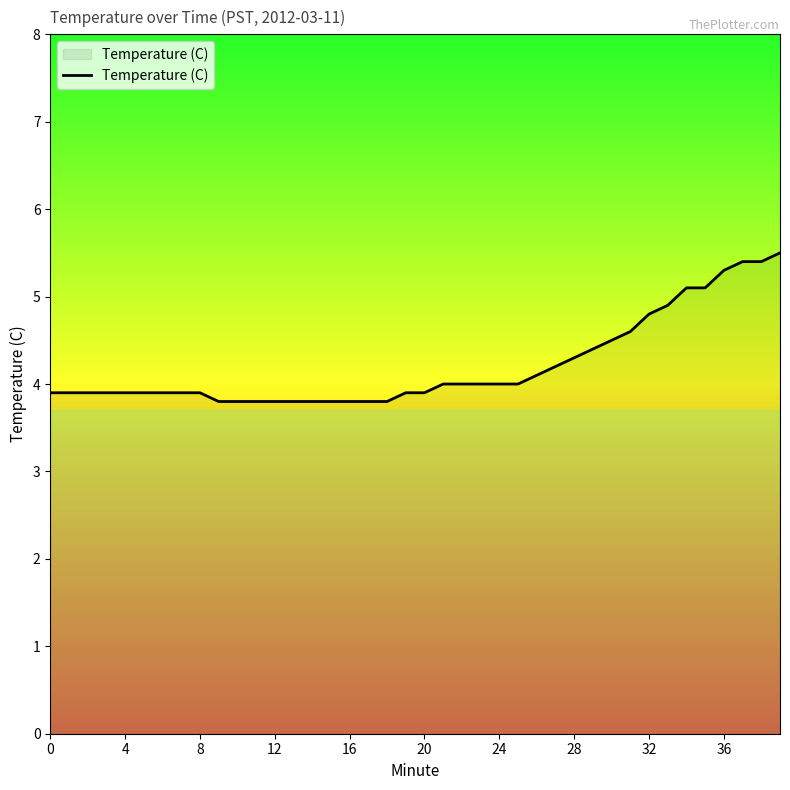

What is the greatest value displayed?

5.5